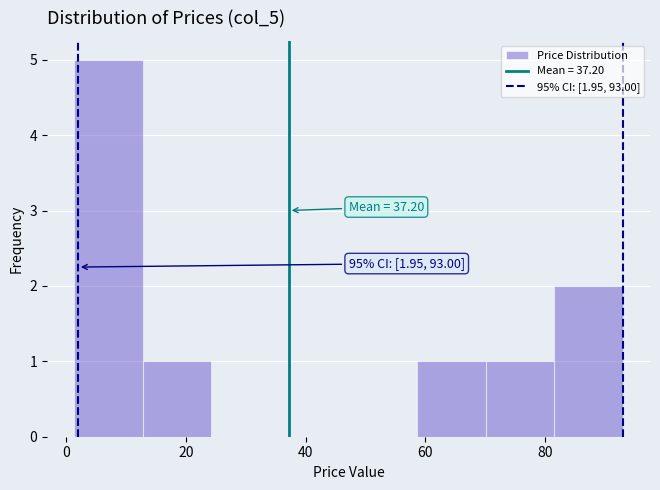

Over which range of the x-axis is the bar tallest?

2 to 12